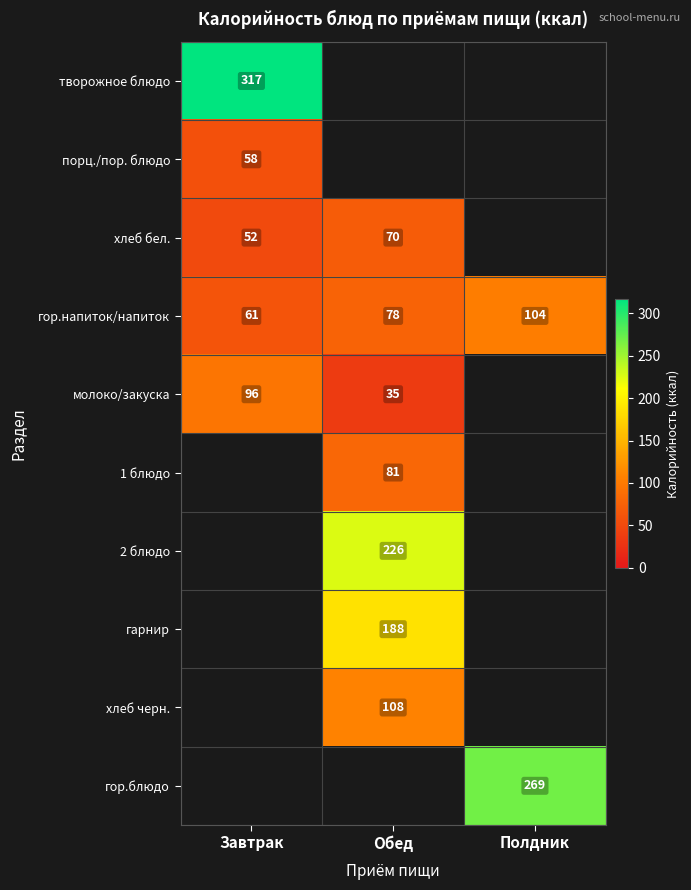

The гор.напиток/напиток series shows 37 at Обед. True or false?

False